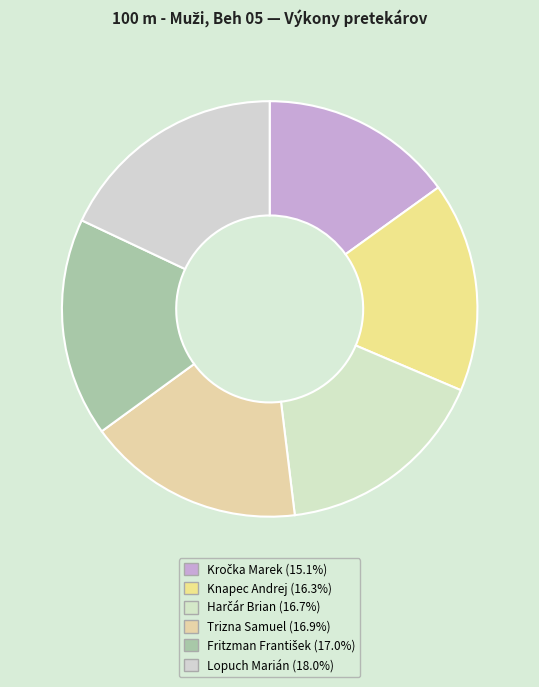

Is there any slice that represents more than half of the pie?

No